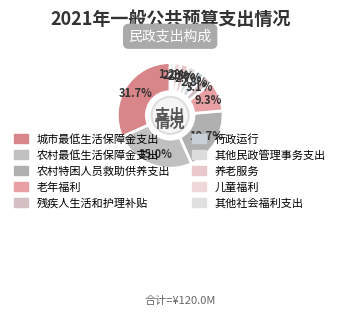

Which slice is the smallest?

其他社会福利支出